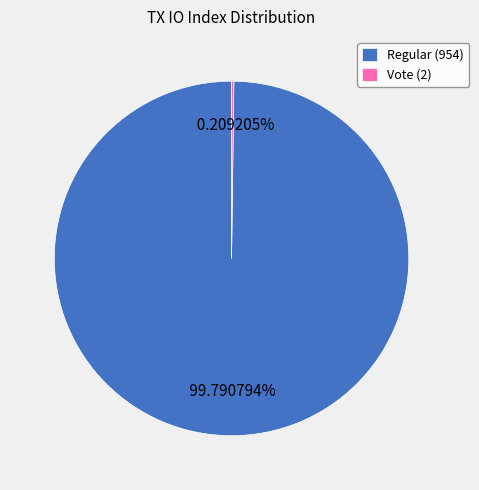

Which category accounts for the majority?

Regular (954)